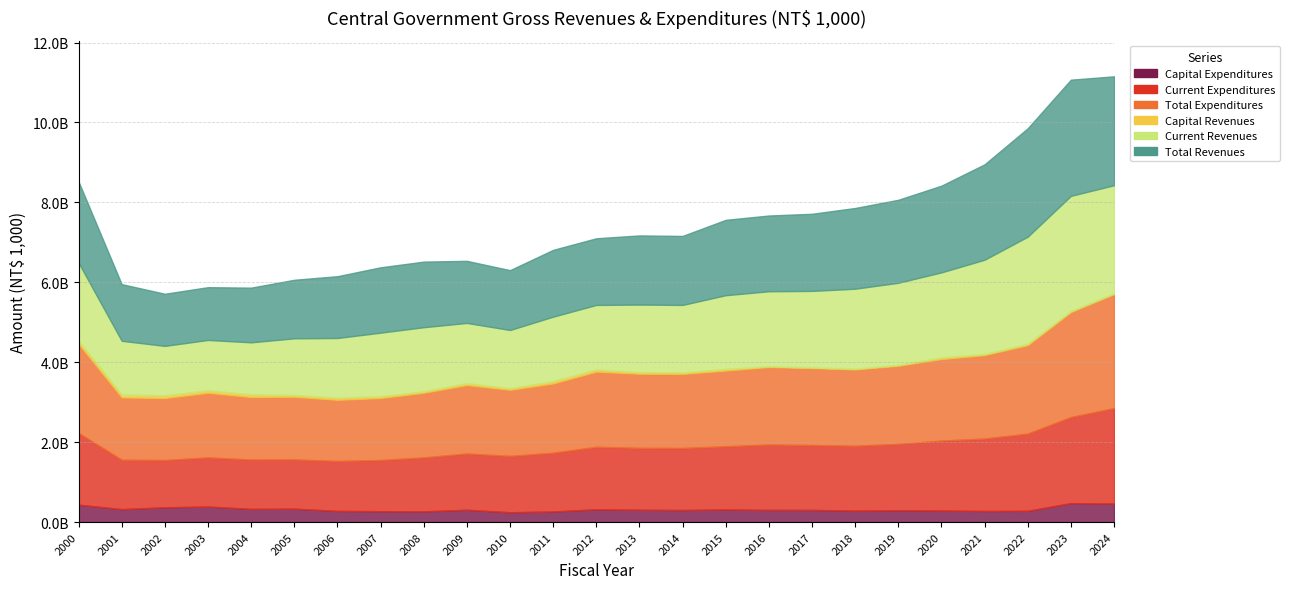

Rank the series by their maximum value, from lowest to highest.

Capital Revenues, Capital Expenditures, Current Expenditures, Total Expenditures, Current Revenues, Total Revenues